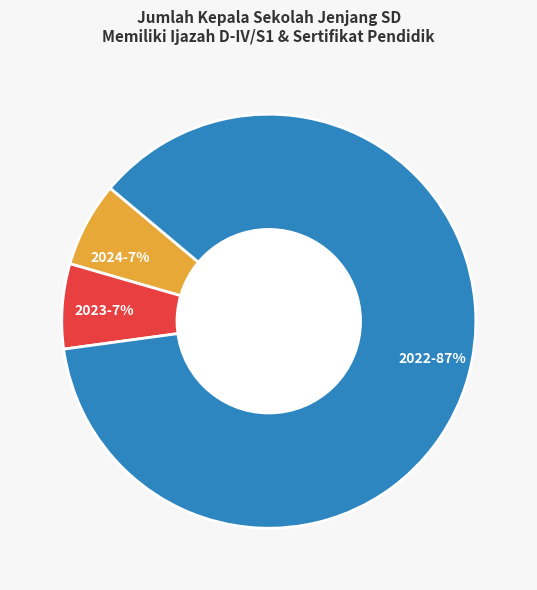

Which slice is the largest?

2022